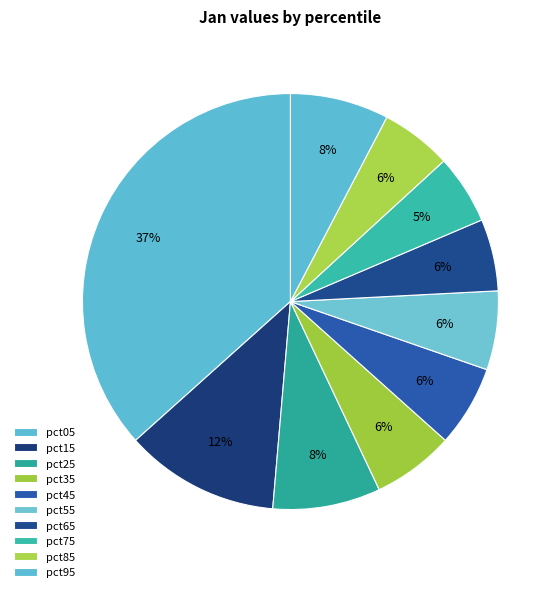

Count the number of slices in the pie.

10